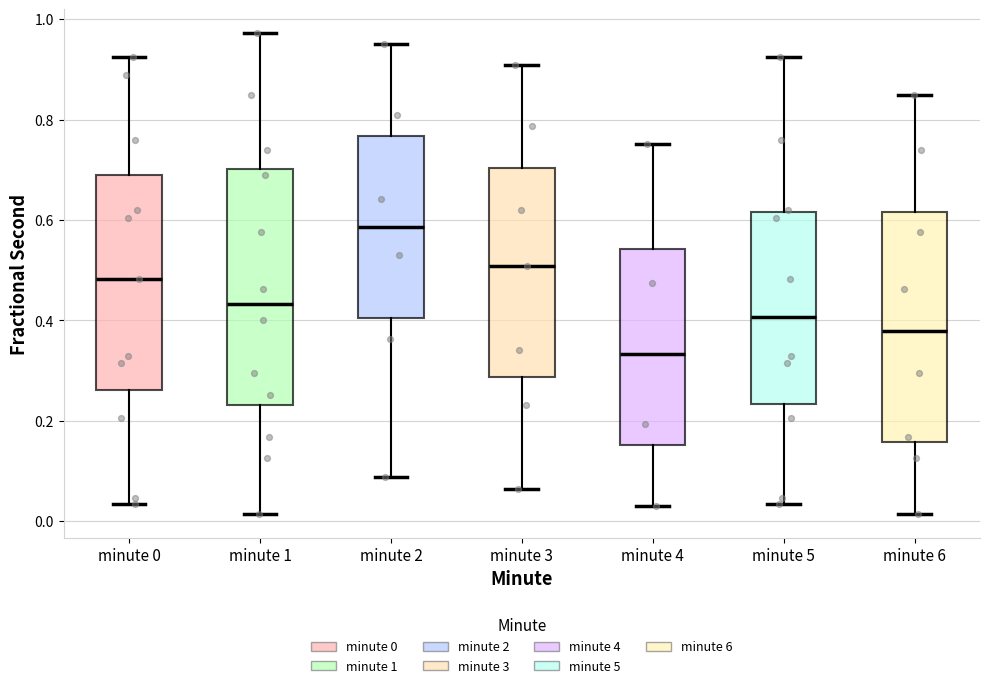

Which box's median line is the lowest?

minute 4